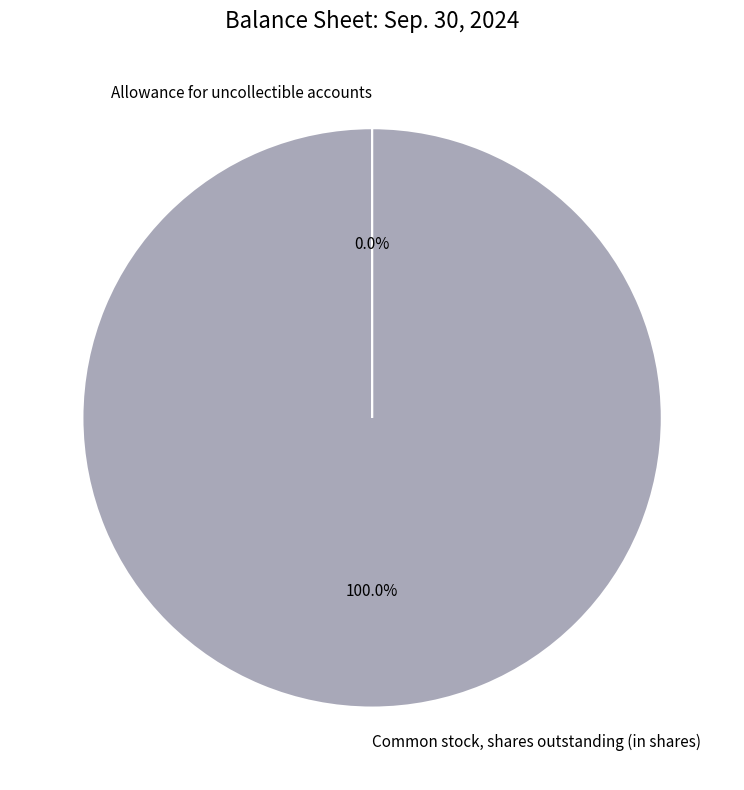

Which slice is the largest?

Common stock, shares outstanding (in shares)